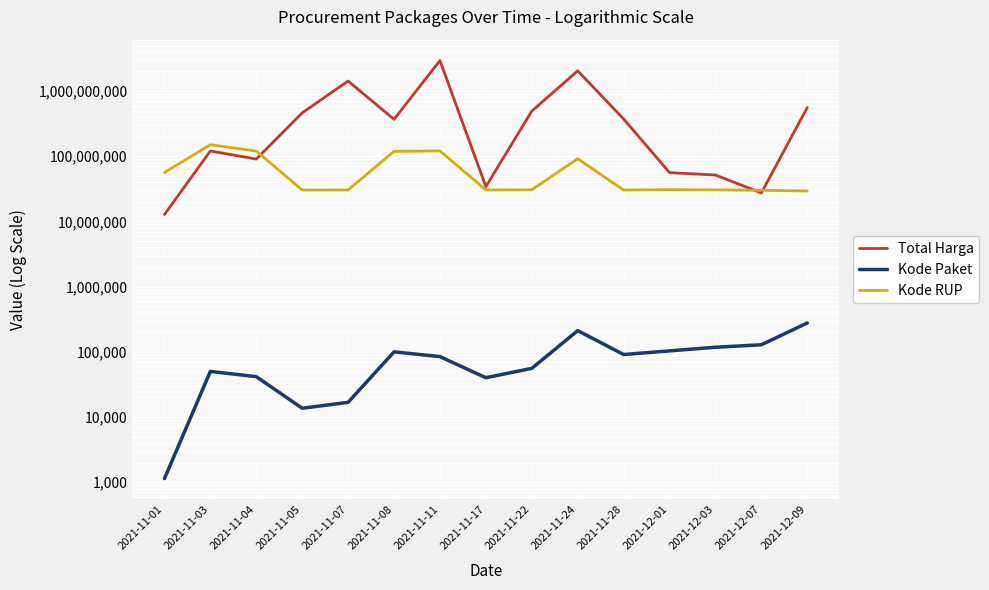

What is the label of the 8th point from the left?

2021-11-17